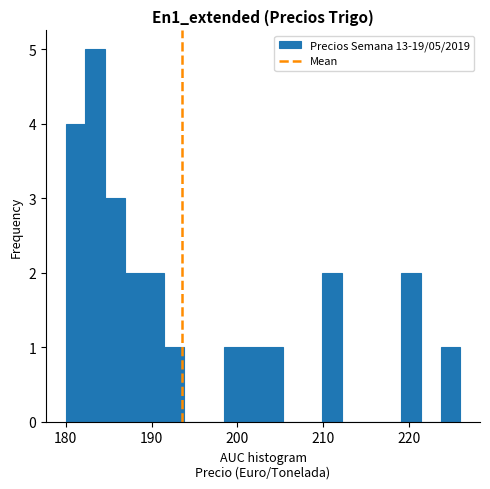

Around what value on the x-axis is the tallest bar? Give the approximate position of its centre, as read against the axis.

183